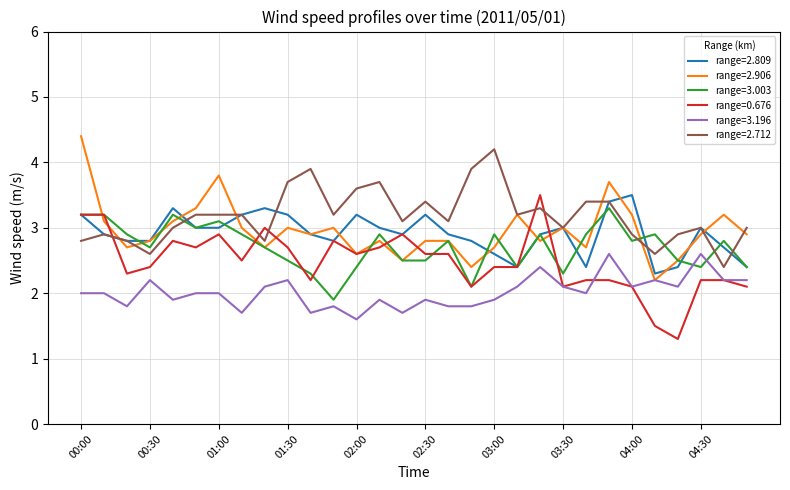

What is the maximum value shown in the chart?

4.4